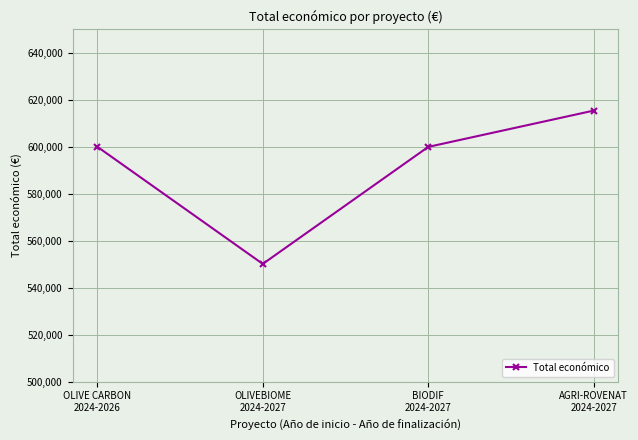

Does the chart display data point markers on the line(s)?

Yes